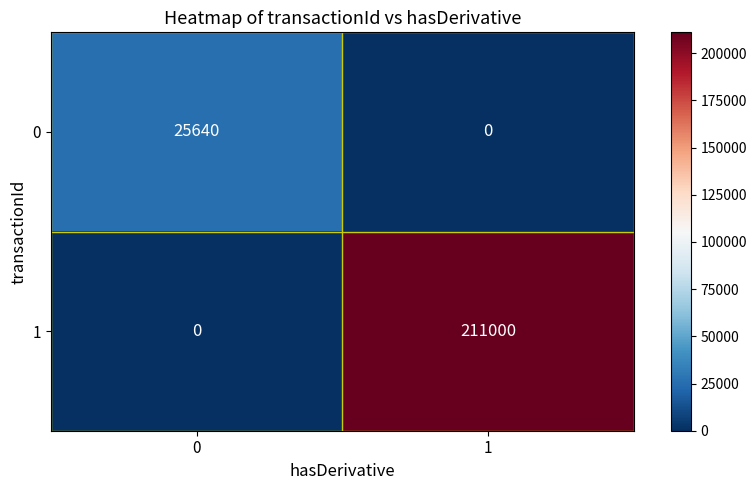

What is the average value of the 1 series?

105500